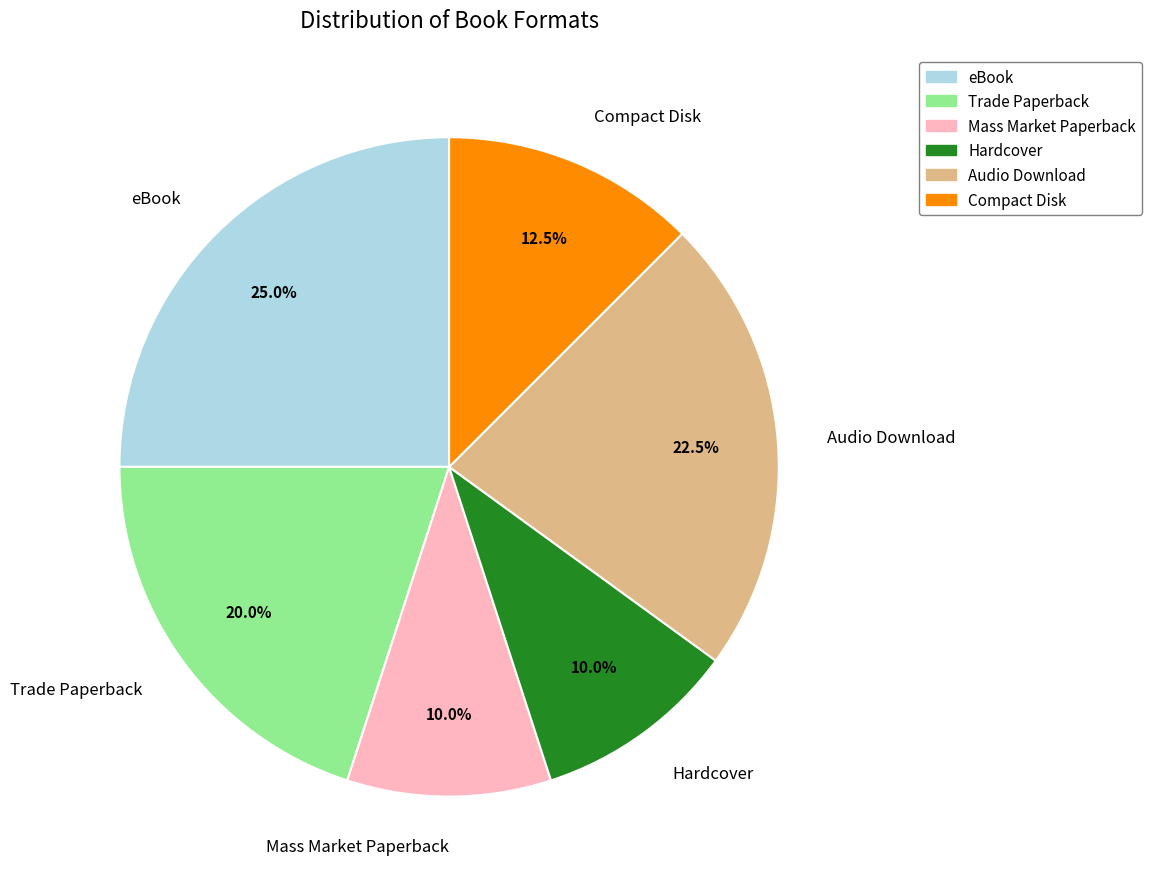

Which category has the biggest portion of the pie?

eBook